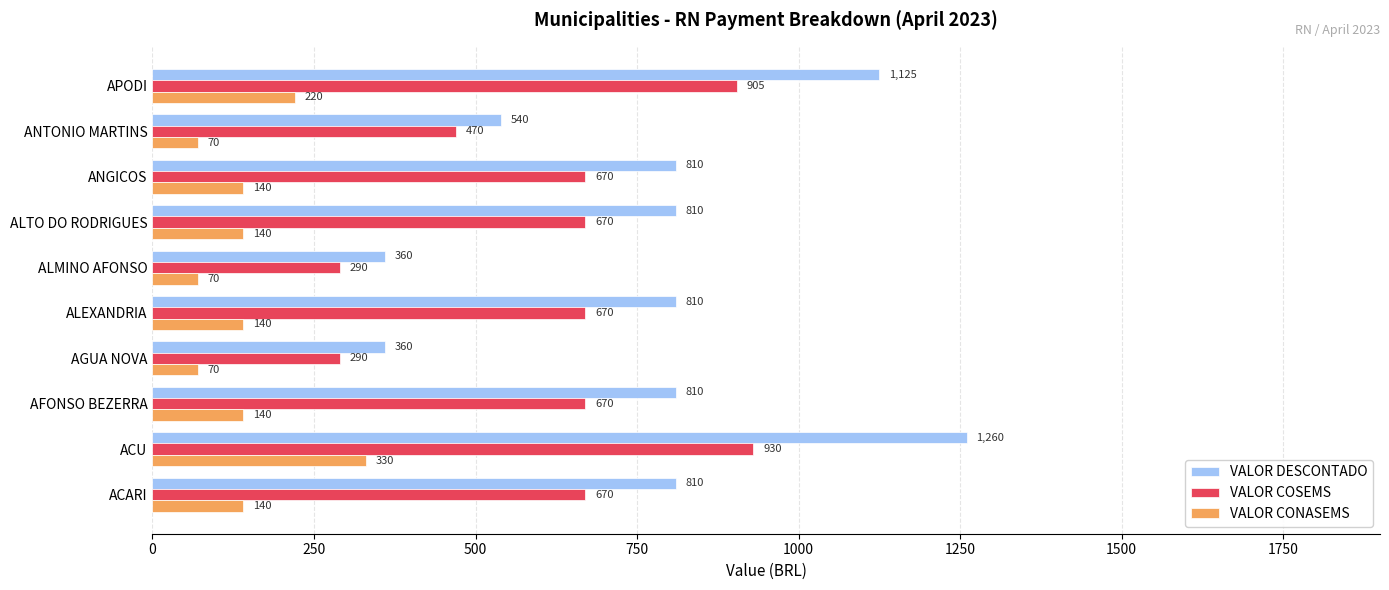

What is the difference between the maximum and minimum values in the VALOR COSEMS series?

640